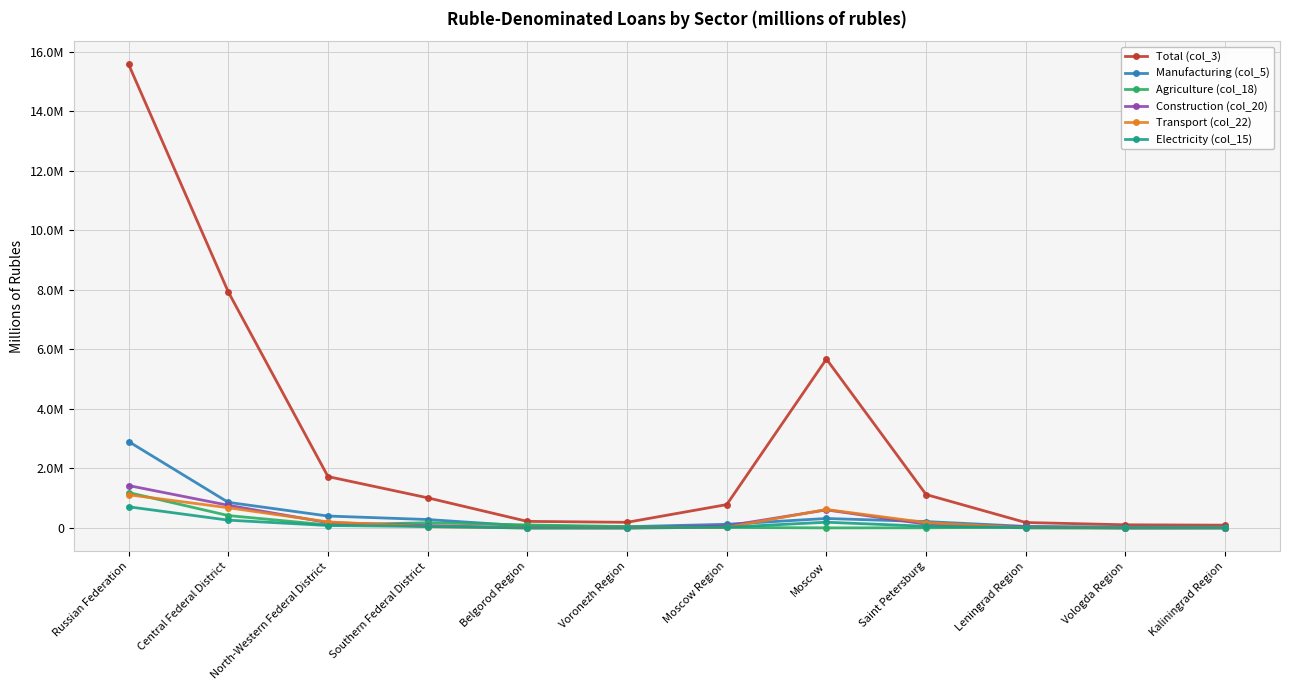

What are all the series names shown in the legend?

Total (col_3), Manufacturing (col_5), Agriculture (col_18), Construction (col_20), Transport (col_22), Electricity (col_15)